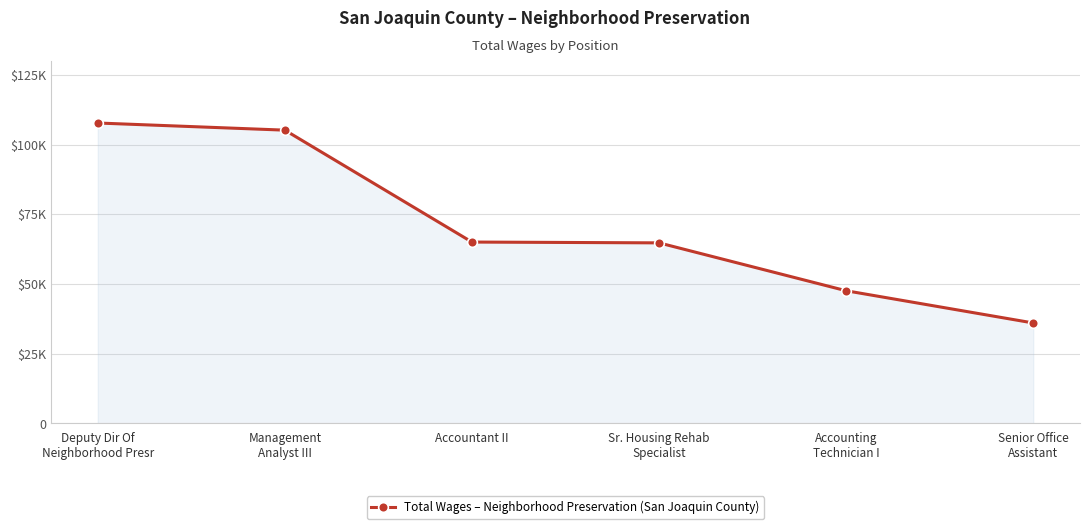

Which category has the highest value across all series?

Deputy Dir Of
Neighborhood Presr